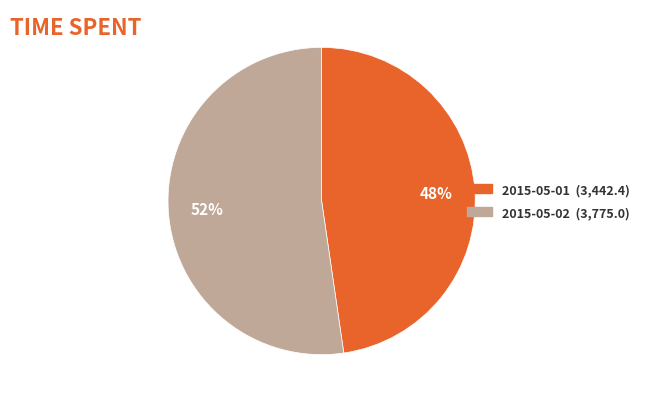

To the nearest percent, what is the average slice percentage?

50%